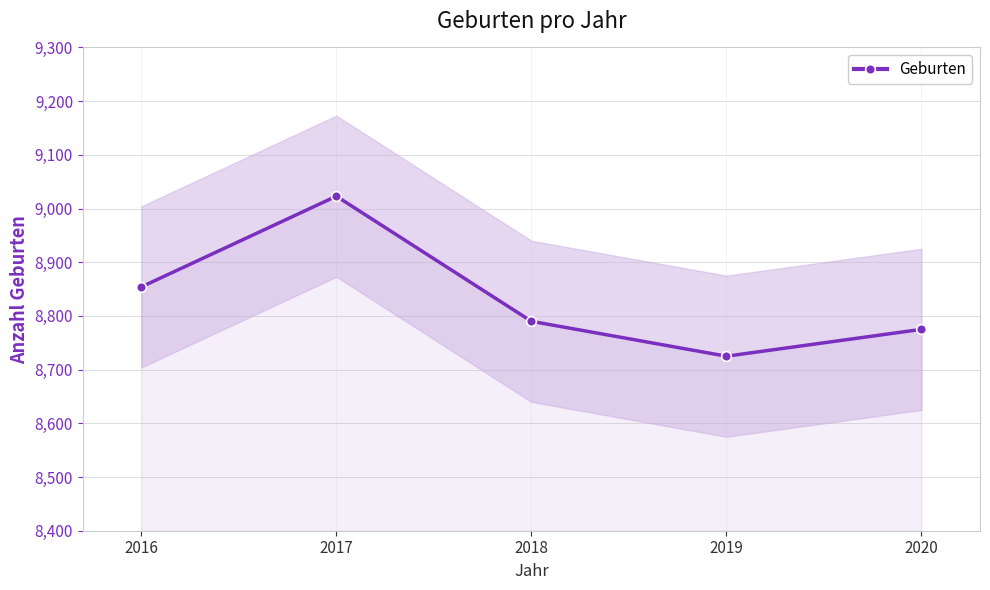

What is the sum of all values?

44167